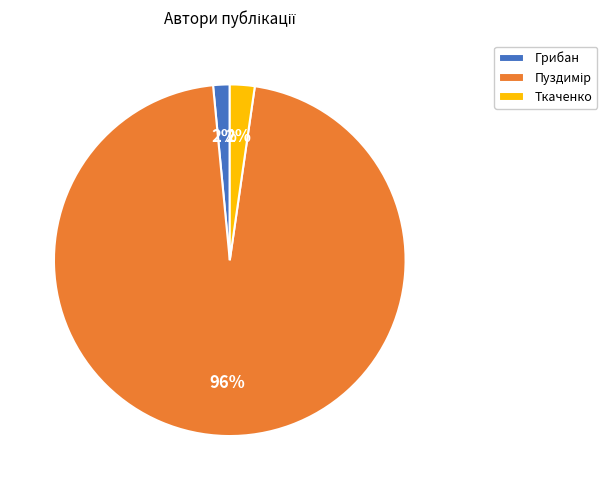

The Ткаченко slice represents 2% of the pie. True or false?

True